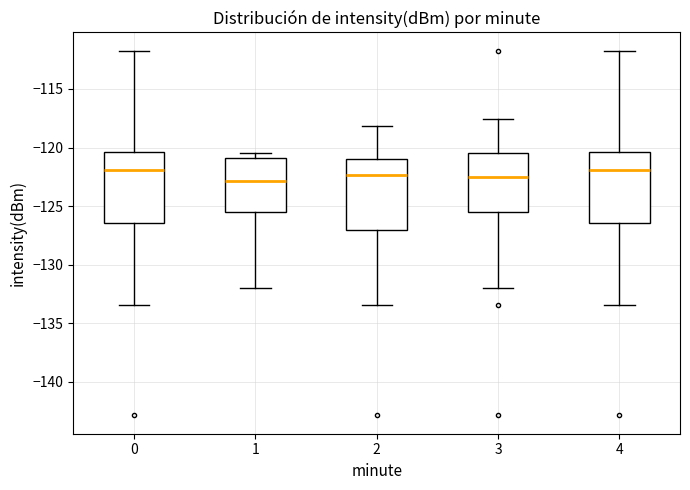

Reading left to right, read every box against the y-axis: the position of its median line, the range the box covers, and the ends of its whiskers. The values are not printed on the chart, so give them approximately, as read against the axis.

0: median -122.0, box -126.5 to -120.5, whiskers -133.5 to -111.5
1: median -123.0, box -125.5 to -121.0, whiskers -132.0 to -120.5
2: median -122.5, box -127.0 to -121.0, whiskers -133.5 to -118.0
3: median -122.5, box -125.5 to -120.5, whiskers -132.0 to -117.5
4: median -122.0, box -126.5 to -120.5, whiskers -133.5 to -111.5